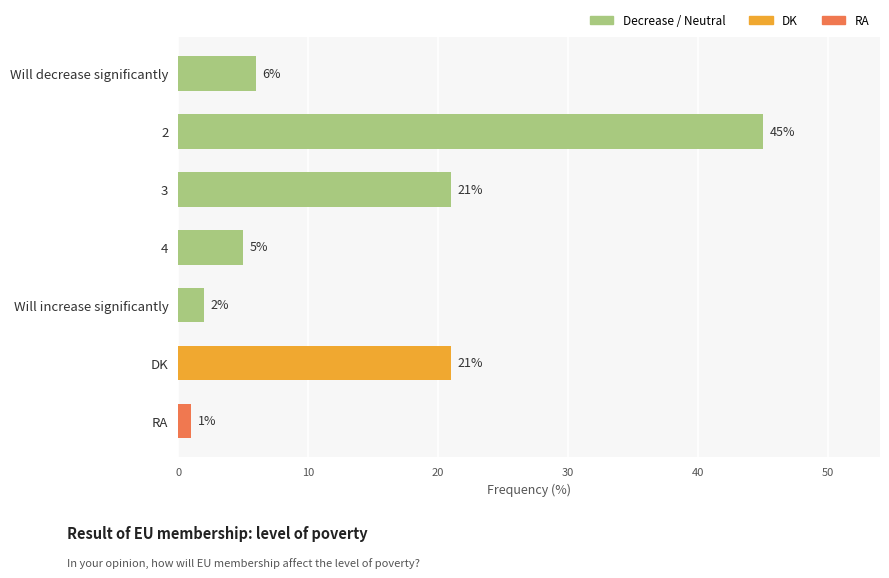

Reading top to bottom, transcribe all the data shown in this chart.

6	45	21	5	2	21	1